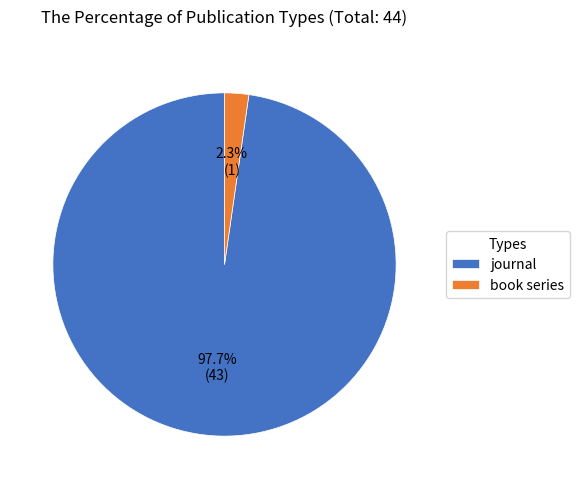

How many slices are in this pie chart?

2